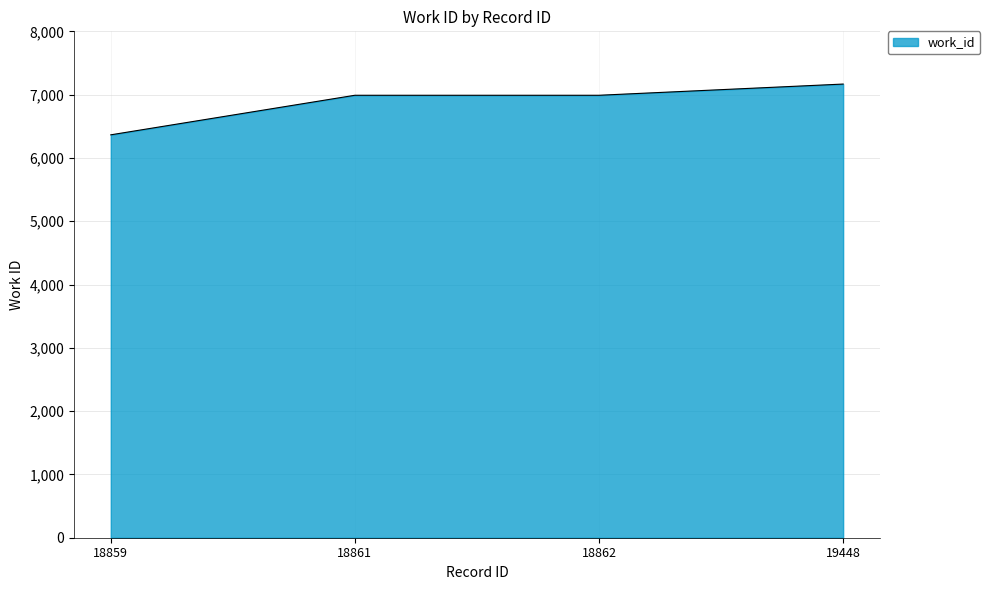

How many lines are shown in the chart?

1